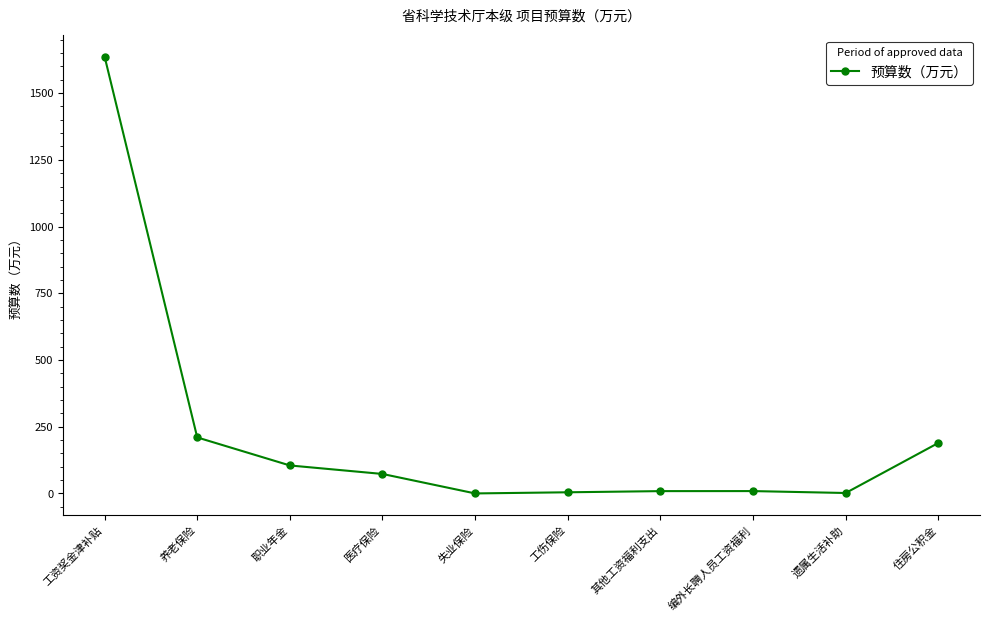

Which has a higher value, 医疗保险 or 住房公积金?

住房公积金